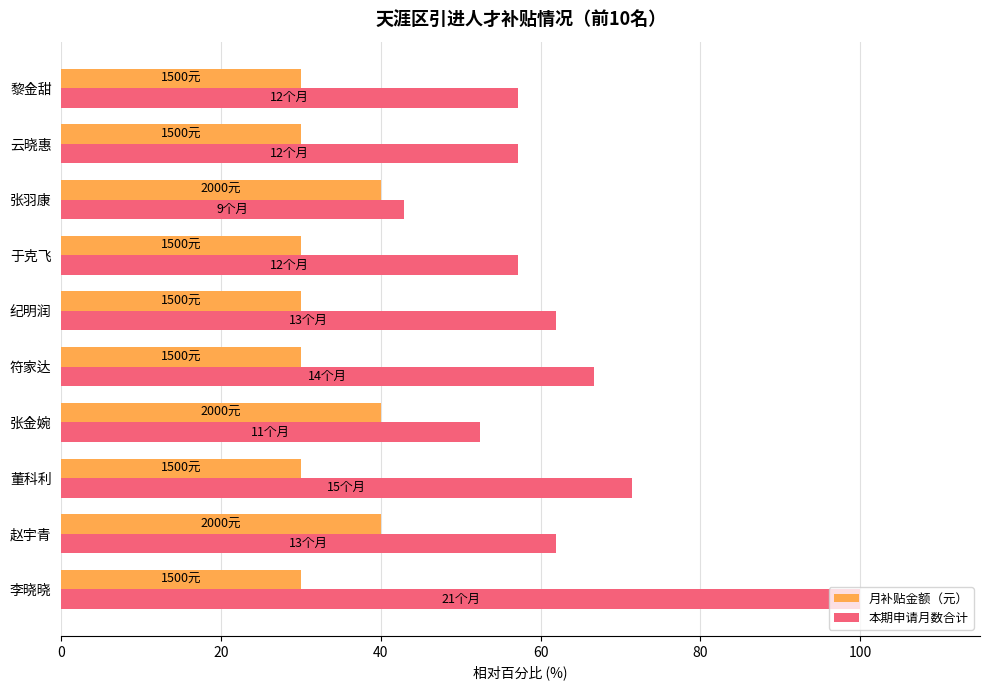

What is the difference between the maximum and second lowest values in the 月补贴金额（元） series?

10.0